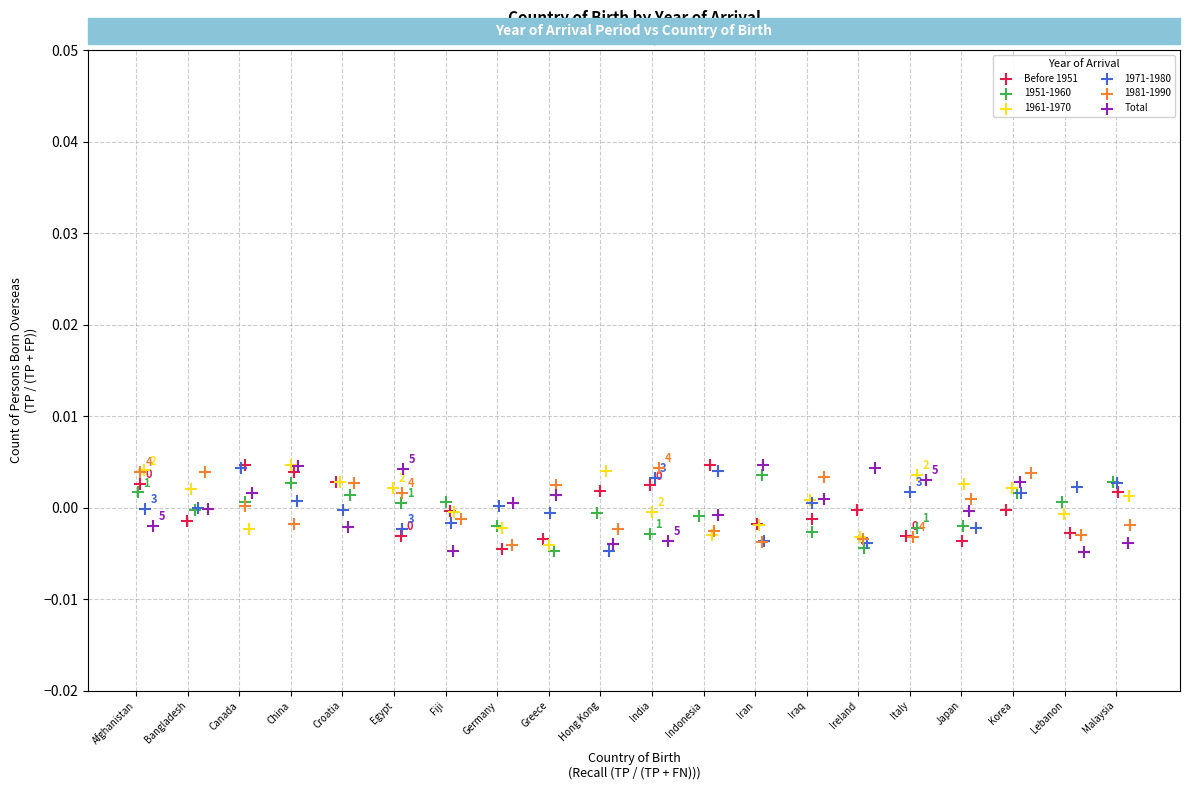

What are all the series names shown in the legend?

Before 1951, 1951-1960, 1961-1970, 1971-1980, 1981-1990, Total